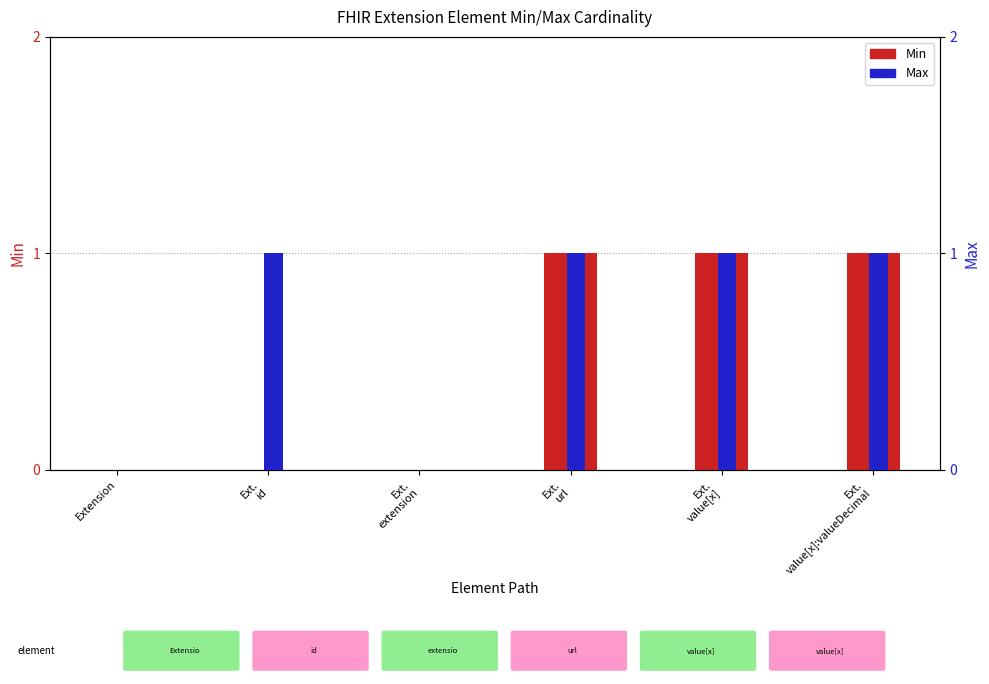

True or false: Min has a value of 1 at Ext.
value[x]:valueDecimal.

False